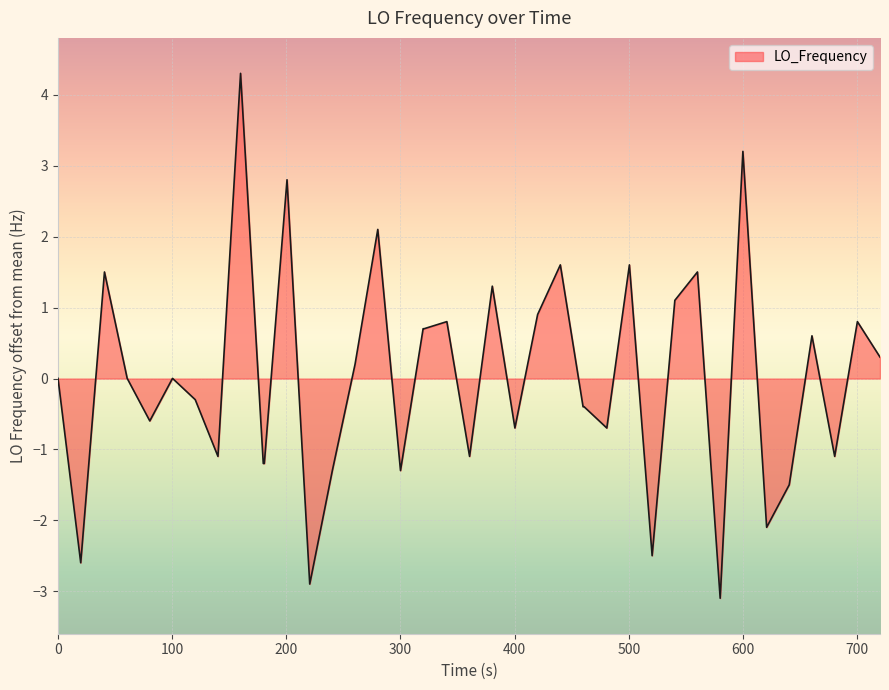

What is the maximum value shown in the chart?

4.3